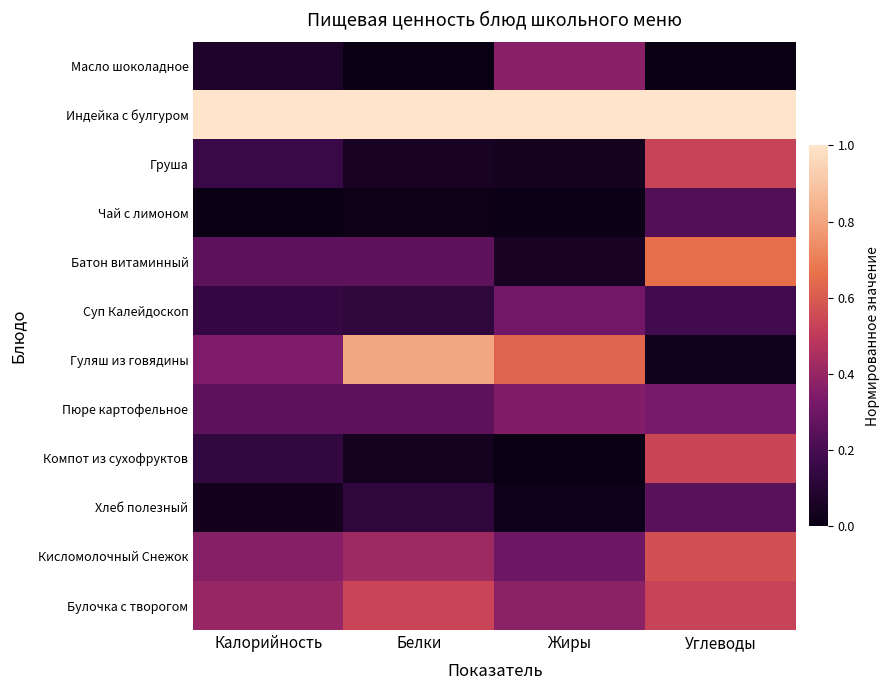

Reading left to right, transcribe all the data shown in this chart.

Масло шоколадное: Калорийность=0.1	Белки=0.0	Жиры=0.4	Углеводы=0.0
Индейка с булгуром: Калорийность=1.0	Белки=1.0	Жиры=1.0	Углеводы=1.0
Груша: Калорийность=0.2	Белки=0.1	Жиры=0.0	Углеводы=0.5
Чай с лимоном: Калорийность=0.0	Белки=0.0	Жиры=0.0	Углеводы=0.2
Батон витаминный: Калорийность=0.3	Белки=0.3	Жиры=0.1	Углеводы=0.7
Суп Калейдоскоп: Калорийность=0.1	Белки=0.1	Жиры=0.3	Углеводы=0.2
Гуляш из говядины: Калорийность=0.3	Белки=0.8	Жиры=0.6	Углеводы=0.0
Пюре картофельное: Калорийность=0.3	Белки=0.3	Жиры=0.4	Углеводы=0.3
Компот из сухофруктов: Калорийность=0.1	Белки=0.0	Жиры=0.0	Углеводы=0.5
Хлеб полезный: Калорийность=0.0	Белки=0.1	Жиры=0.0	Углеводы=0.2
Кисломолочный Снежок: Калорийность=0.4	Белки=0.4	Жиры=0.3	Углеводы=0.6
Булочка с творогом: Калорийность=0.4	Белки=0.5	Жиры=0.4	Углеводы=0.5